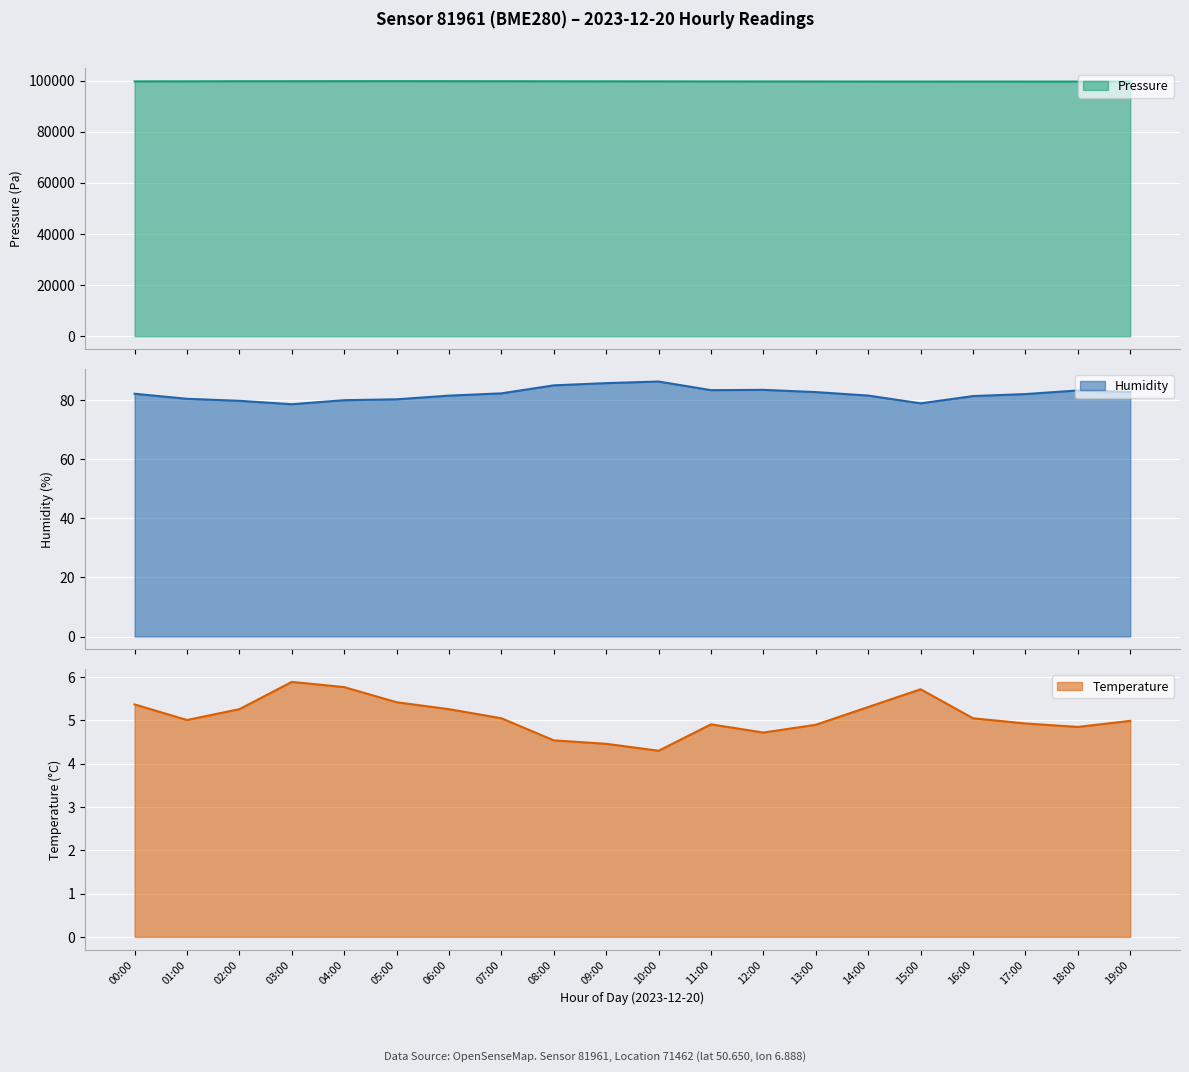

Does the chart display data point markers on the line(s)?

No